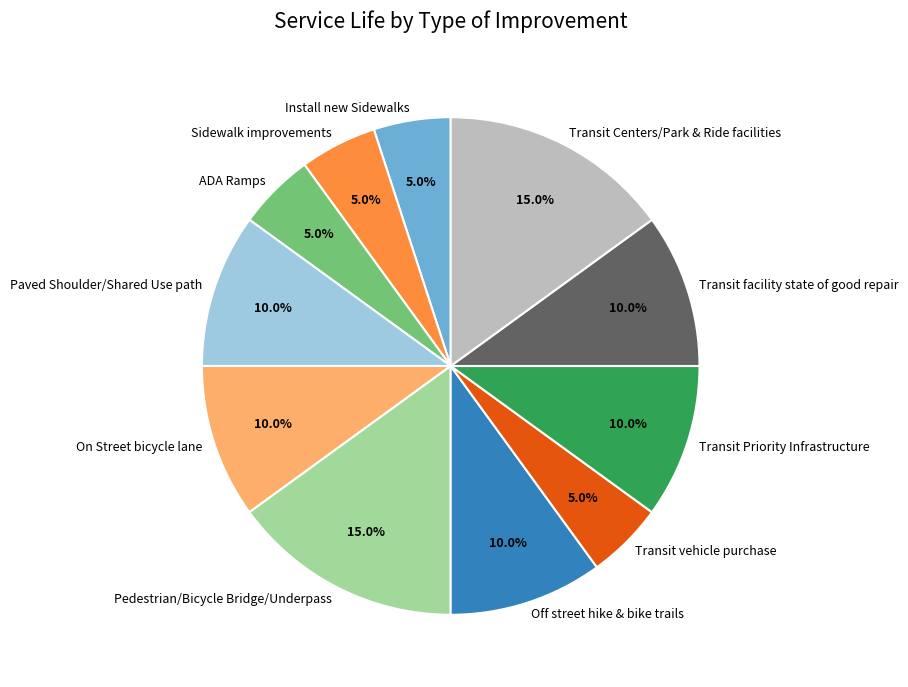

What is the total percentage of Off street hike & bike trails and Paved Shoulder/Shared Use path?

20.0%